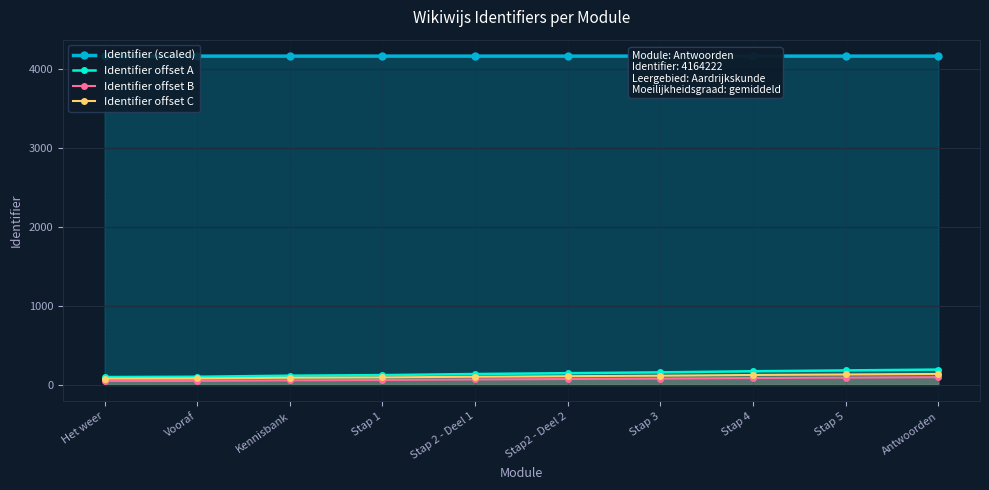

Which series has the largest range (max minus min)?

Identifier offset A